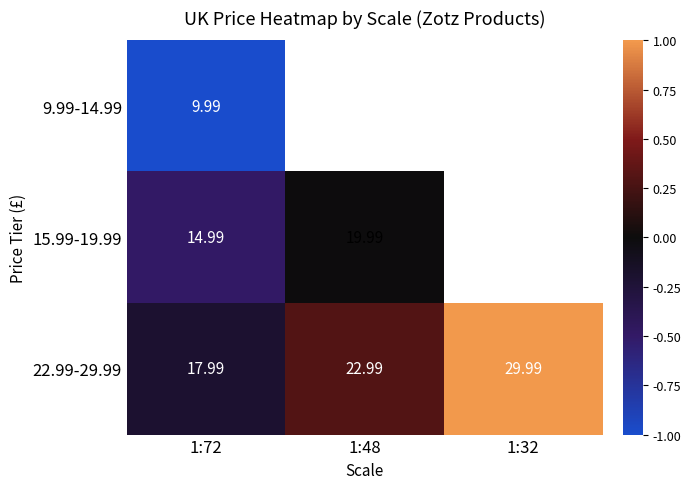

What is the sum of the 22.99-29.99 values at 1:32 and 1:48?

1.3